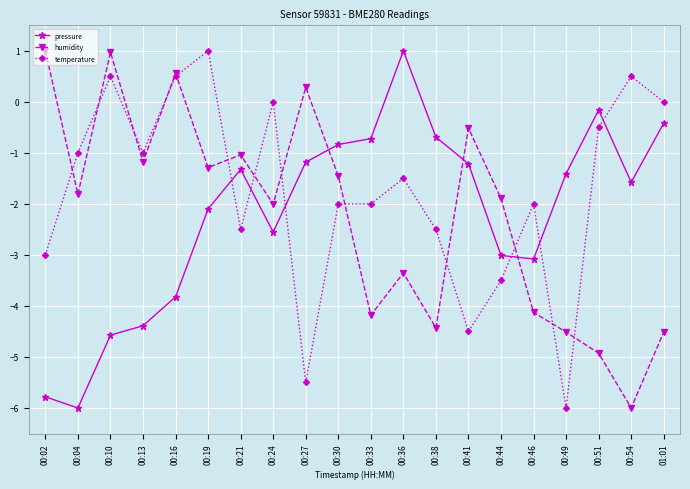

How many data points does each series have?

20